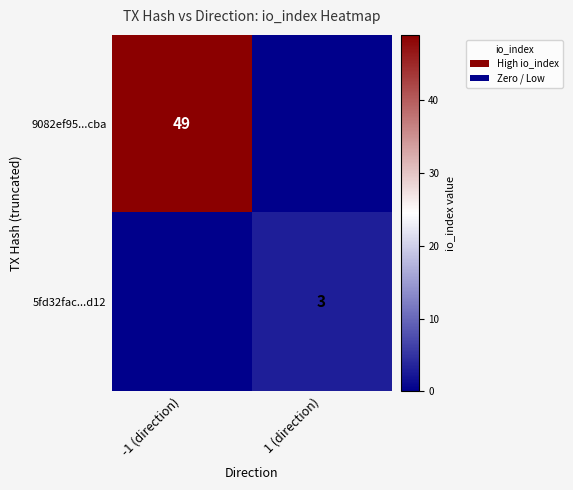

The 9082ef95...cba series shows 83 at -1 (direction). True or false?

False